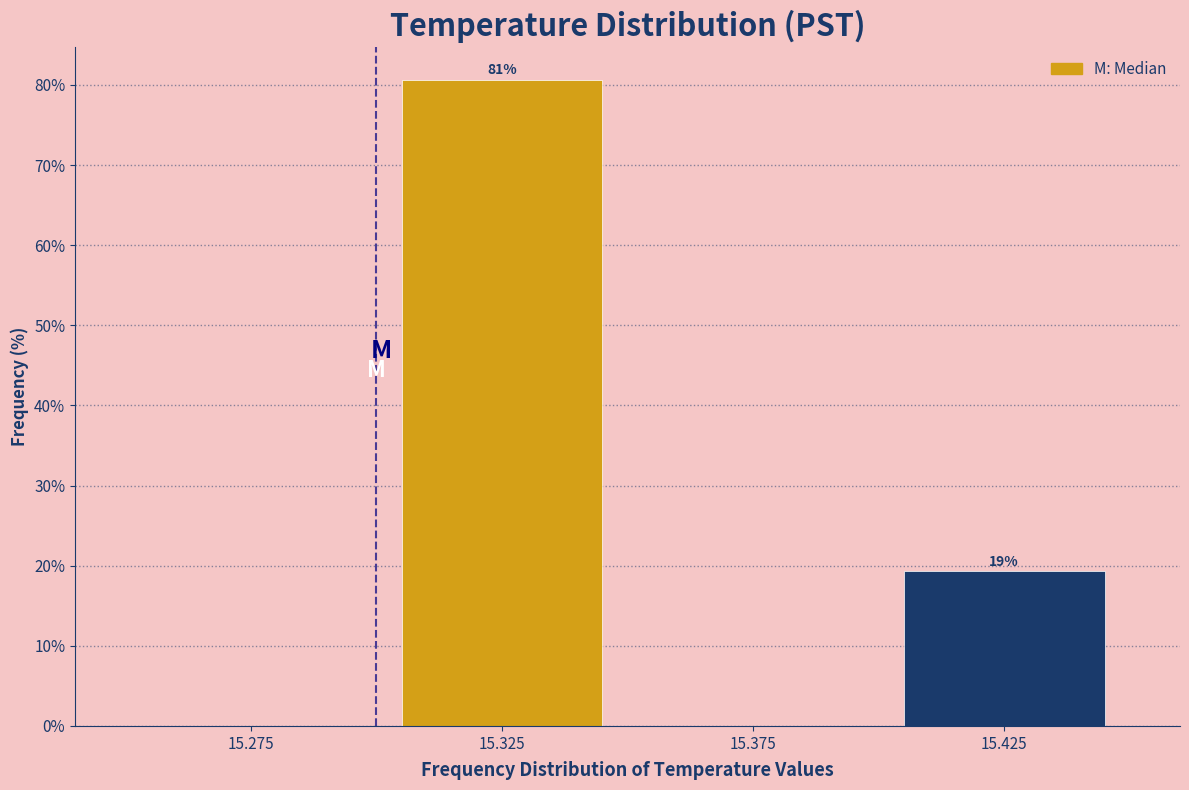

At which category does the chart reach its peak across all series?

15.325